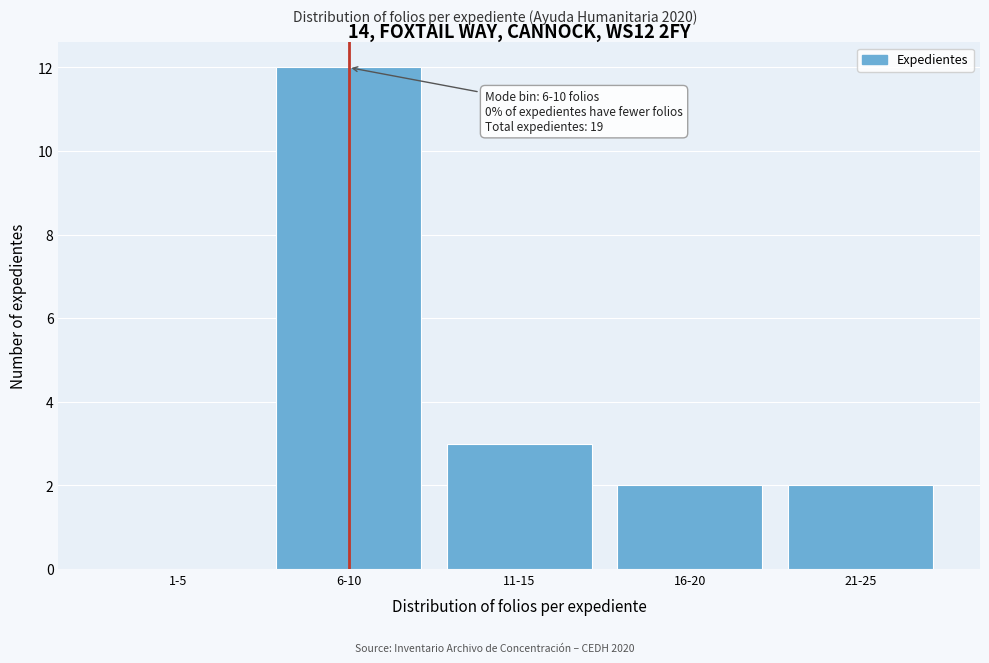

Reading left to right, transcribe all the data shown in this chart.

1-5=0	6-10=12	11-15=3	16-20=2	21-25=2